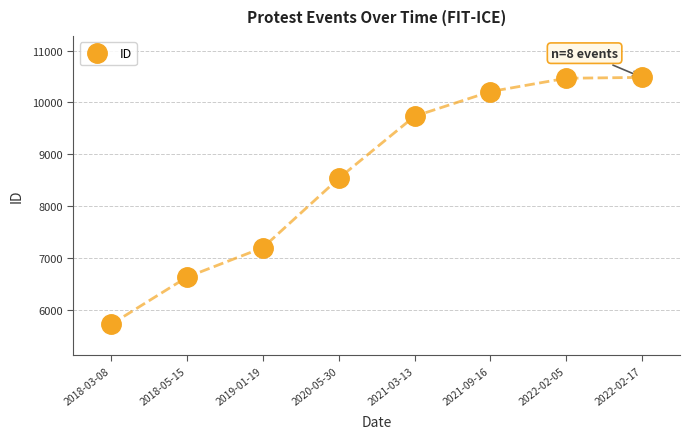

True or false: there are more than 2 points higher than both neighbors.

False